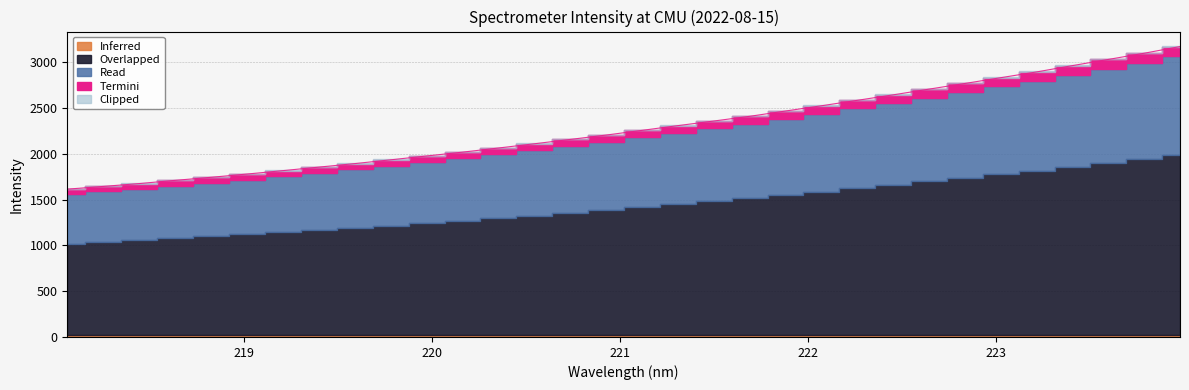

Reading left to right, extract all data points from this chart.

1613.5	1643.3	1674.4	1709.4	1742.8	1778.3	1815.7	1853.9	1892.3	1933.6	1975.5	2017.3	2062.5	2108.7	2156.0	2203.8	2255.1	2306.8	2357.1	2408.4	2466.3	2523.5	2583.0	2642.7	2705.3	2766.9	2830.1	2893.0	2962.0	3029.4	3097.0	3169.9